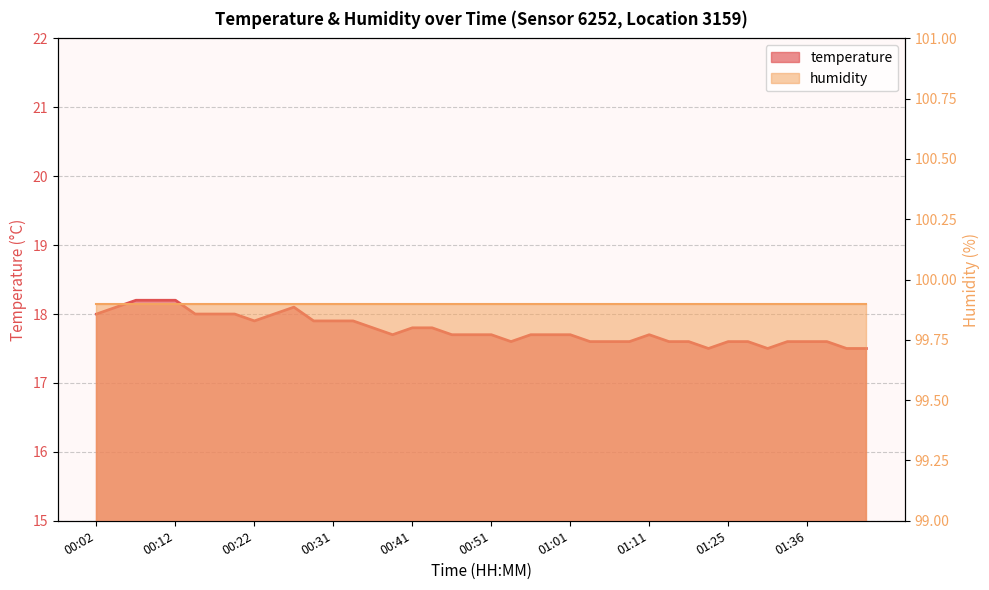

List the labels in order of value, largest first.

00:07, 00:09, 00:12, 00:04, 00:27, 00:02, 00:14, 00:17, 00:19, 00:24, 00:22, 00:29, 00:31, 00:34, 00:36, 00:41, 00:44, 00:39, 00:46, 00:49, 00:51, 00:56, 00:59, 01:01, 01:11, 00:54, 01:04, 01:06, 01:09, 01:14, 01:16, 01:25, 01:28, 01:33, 01:36, 01:38, 01:22, 01:31, 01:41, 01:43